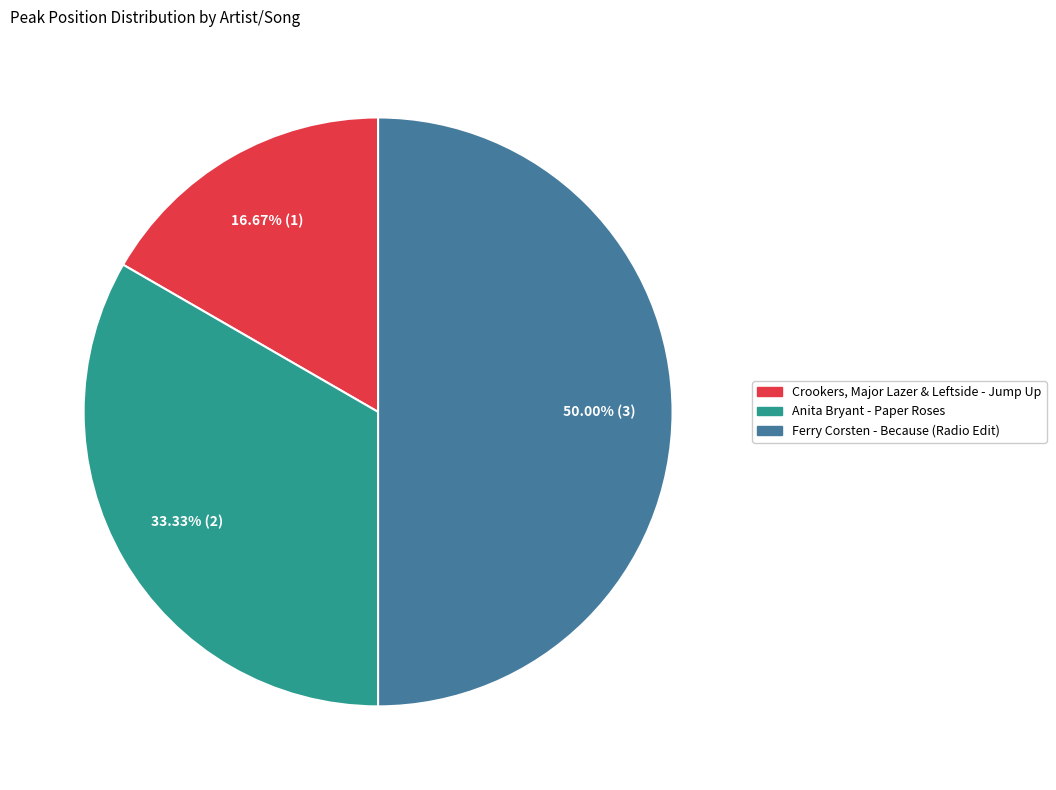

What percentage is the Ferry Corsten - Because (Radio Edit) slice, to the nearest percent?

50%